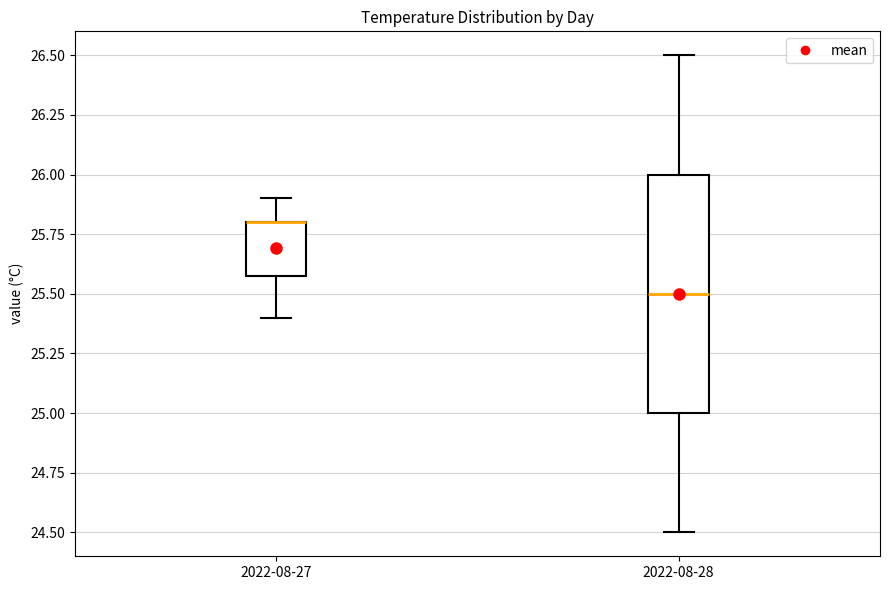

Reading left to right, read every box against the y-axis: the position of its median line, the range the box covers, and the ends of its whiskers. The values are not printed on the chart, so give them approximately, as read against the axis.

2022-08-27: median 25.8 (drawn on the box's upper edge), box 25.6 to 25.8, whiskers 25.4 to 25.9
2022-08-28: median 25.5, box 25.0 to 26.0, whiskers 24.5 to 26.5